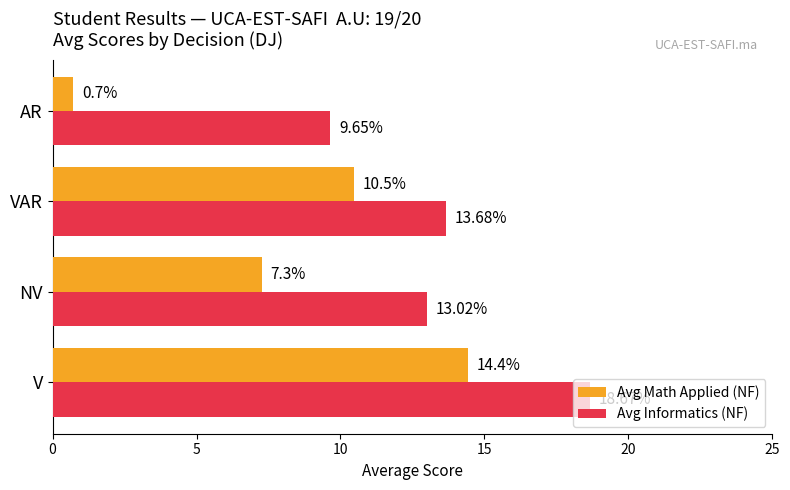

Is the value of Avg Math Applied (NF) at V greater than the value of Avg Informatics (NF) at NV?

Yes